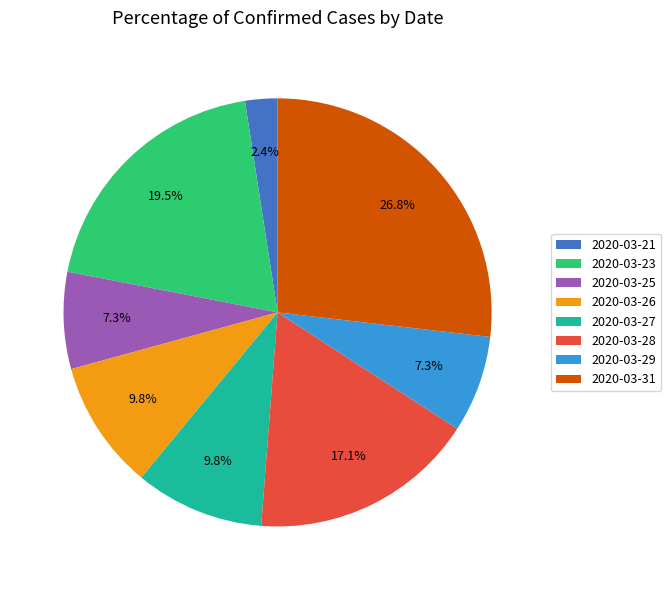

To the nearest percent, what is the average slice percentage?

12%